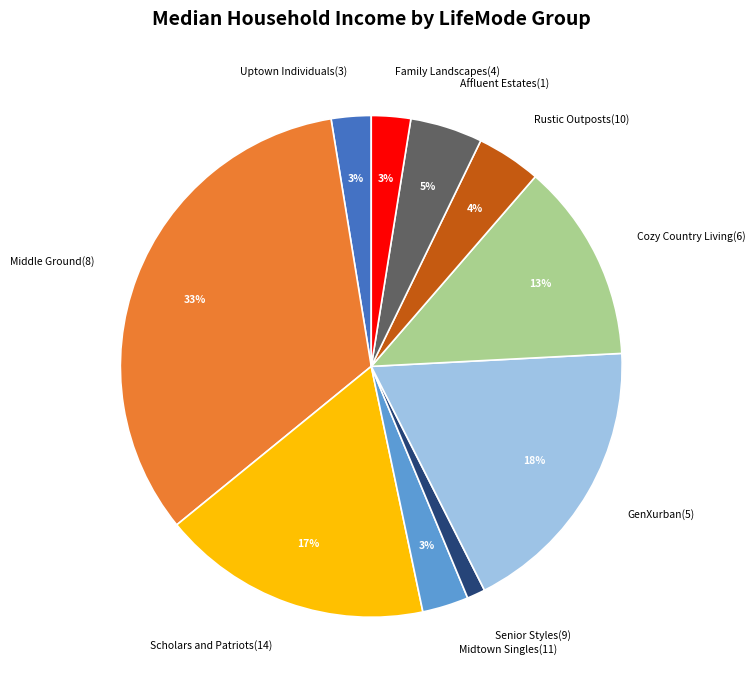

Between Scholars and Patriots(14) and Uptown Individuals(3), which is larger?

Scholars and Patriots(14)